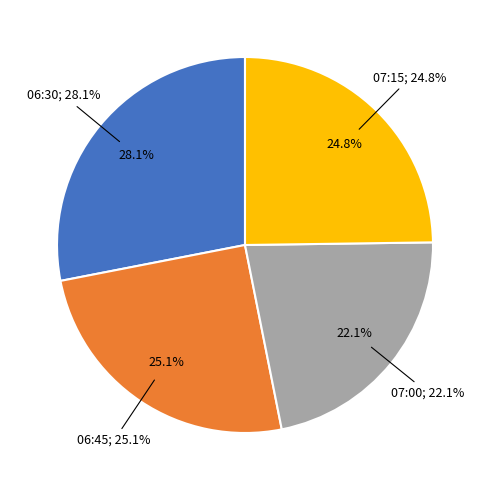

What percentage is NOT represented by 07:15?

75.2%